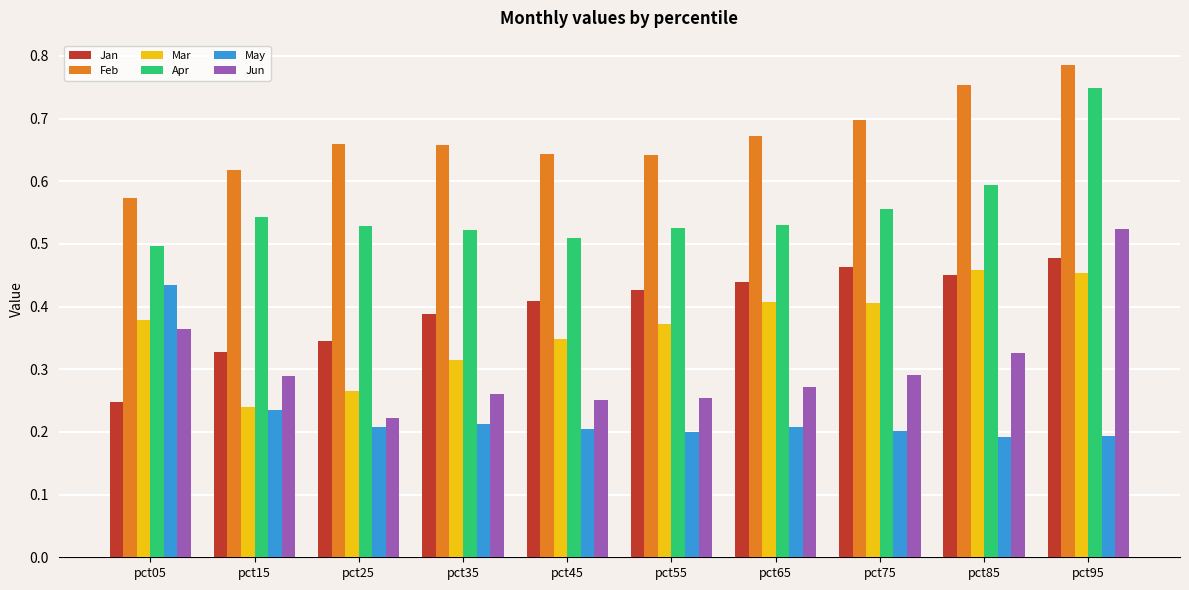

What is the sum of all Jun values?

3.1